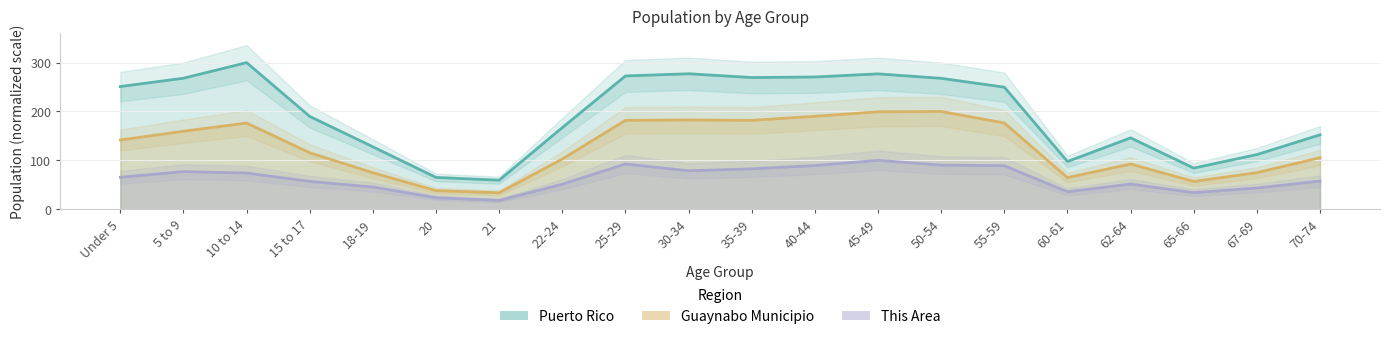

Between 5 to 9 and 40-44, which series saw the biggest shift?

Guaynabo Municipio